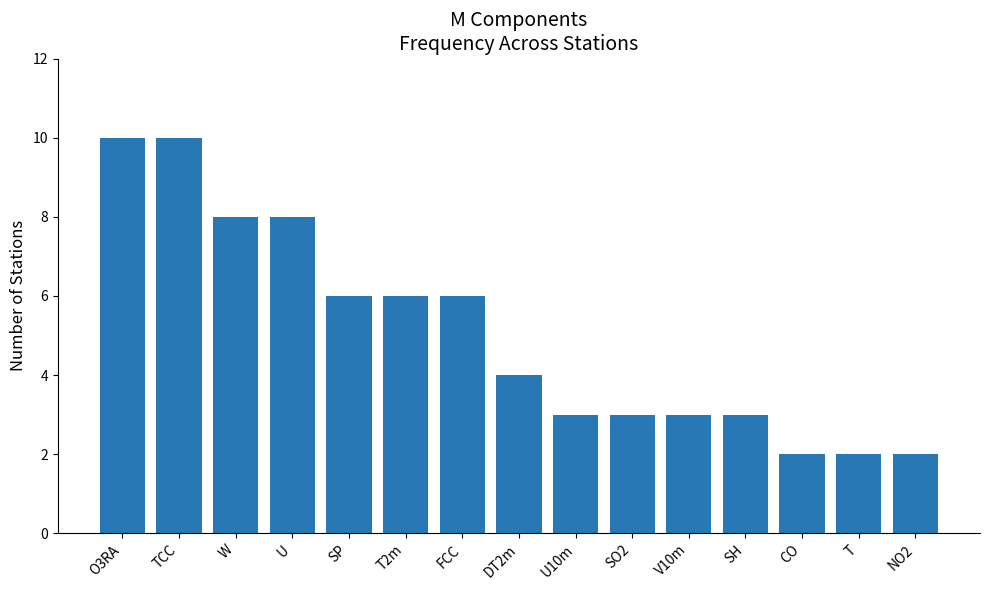

Approximately how many times larger is the value at O3RA compared to SP?

1.7